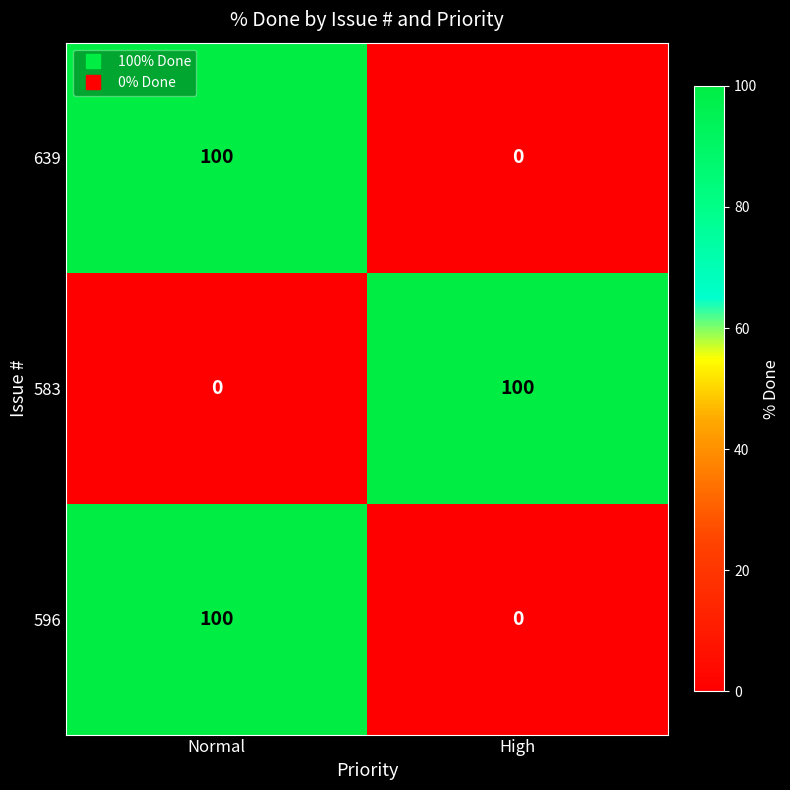

What is the maximum value shown in the chart?

100